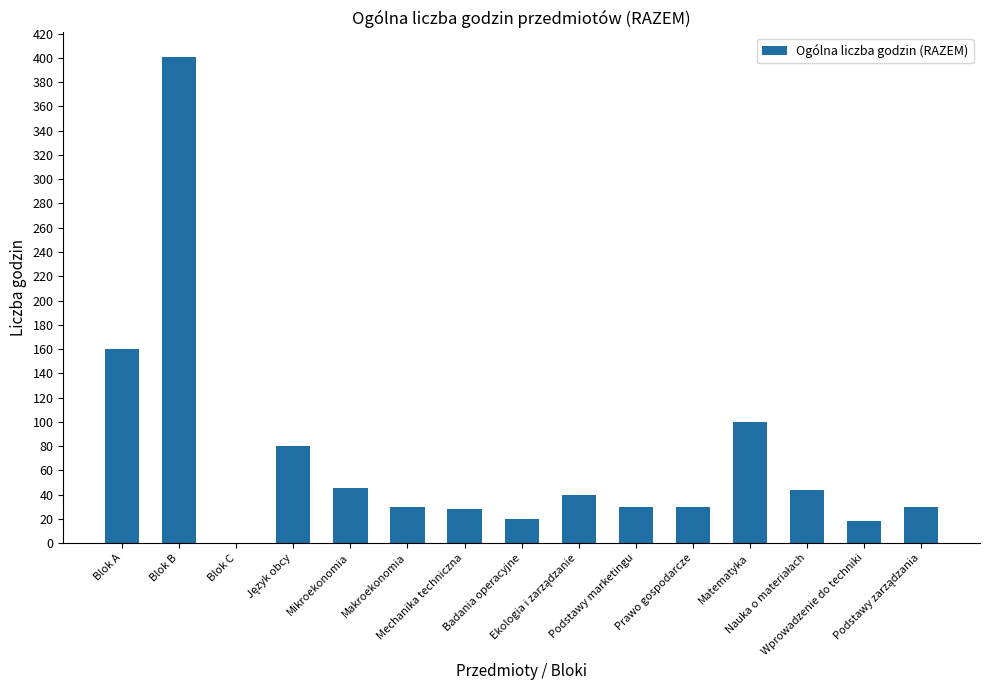

The chart shows a value of 0 at Blok C. True or false?

True